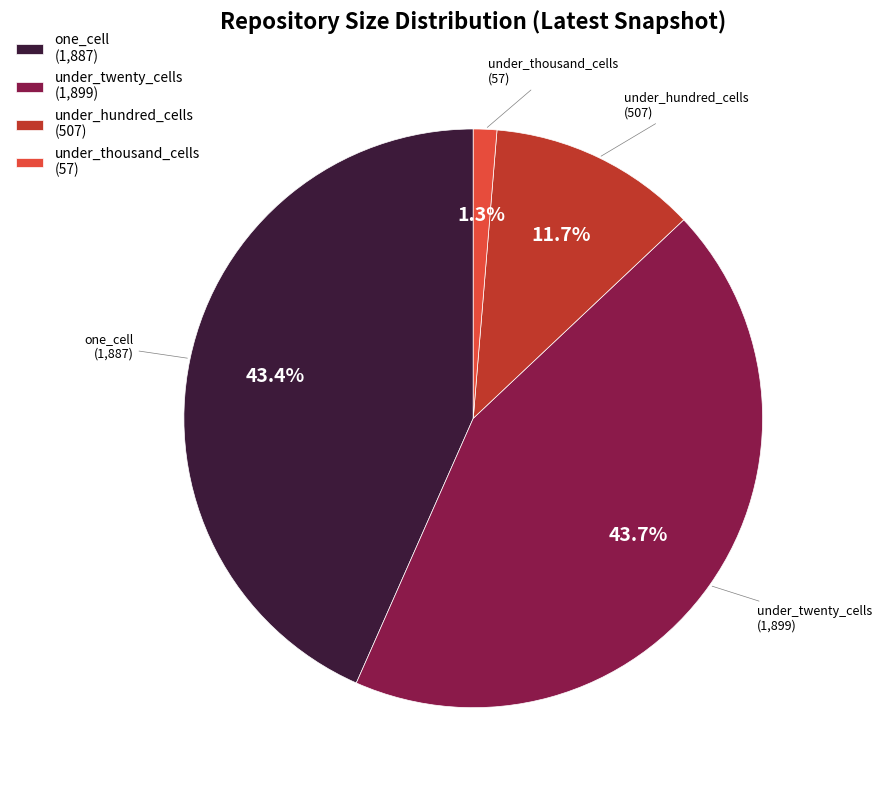

Combined, do under_thousand_cells and under_twenty_cells account for over 50%?

No